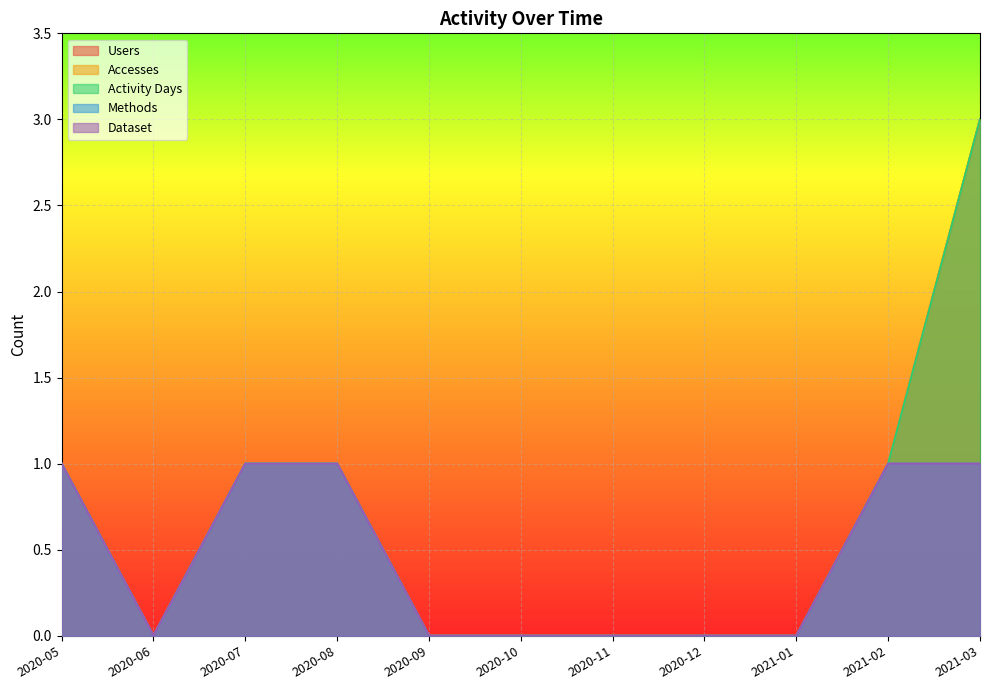

Reading left to right, list all the values displayed in this chart.

Users: 2020-05=1	2020-06=0	2020-07=1	2020-08=1	2020-09=0	2020-10=0	2020-11=0	2020-12=0	2021-01=0	2021-02=1	2021-03=3
Accesses: 2020-05=1	2020-06=0	2020-07=1	2020-08=1	2020-09=0	2020-10=0	2020-11=0	2020-12=0	2021-01=0	2021-02=1	2021-03=3
Activity Days: 2020-05=1	2020-06=0	2020-07=1	2020-08=1	2020-09=0	2020-10=0	2020-11=0	2020-12=0	2021-01=0	2021-02=1	2021-03=3
Methods: 2020-05=1	2020-06=0	2020-07=1	2020-08=1	2020-09=0	2020-10=0	2020-11=0	2020-12=0	2021-01=0	2021-02=1	2021-03=1
Dataset: 2020-05=1	2020-06=0	2020-07=1	2020-08=1	2020-09=0	2020-10=0	2020-11=0	2020-12=0	2021-01=0	2021-02=1	2021-03=1